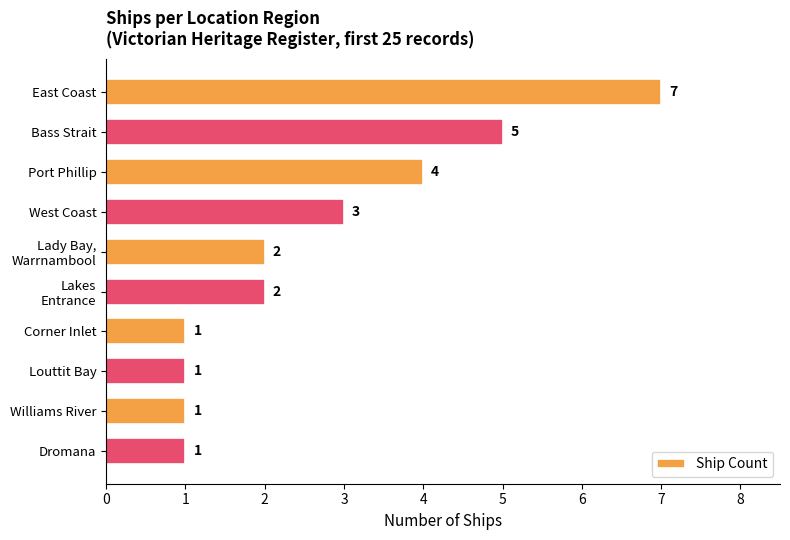

What is the difference between the maximum and second lowest values?

6